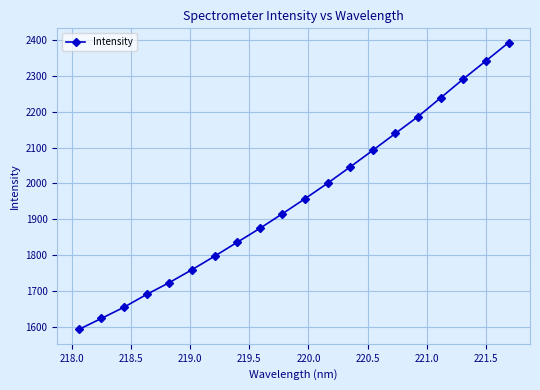

True or false: the data has more than 0 interior local peaks.

False